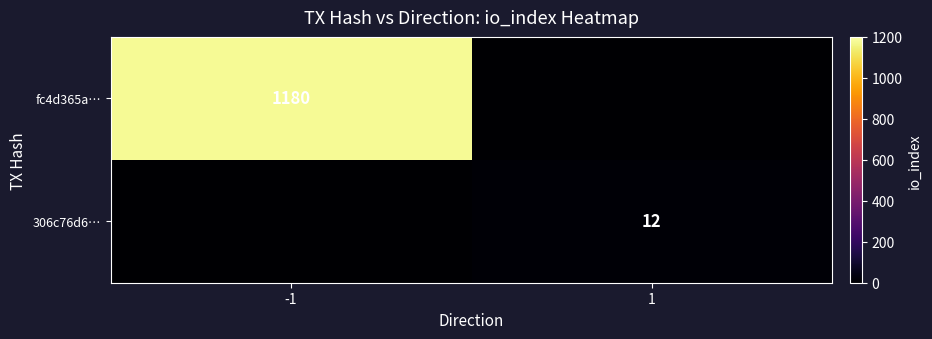

At how many categories does at least one series exceed 533?

1